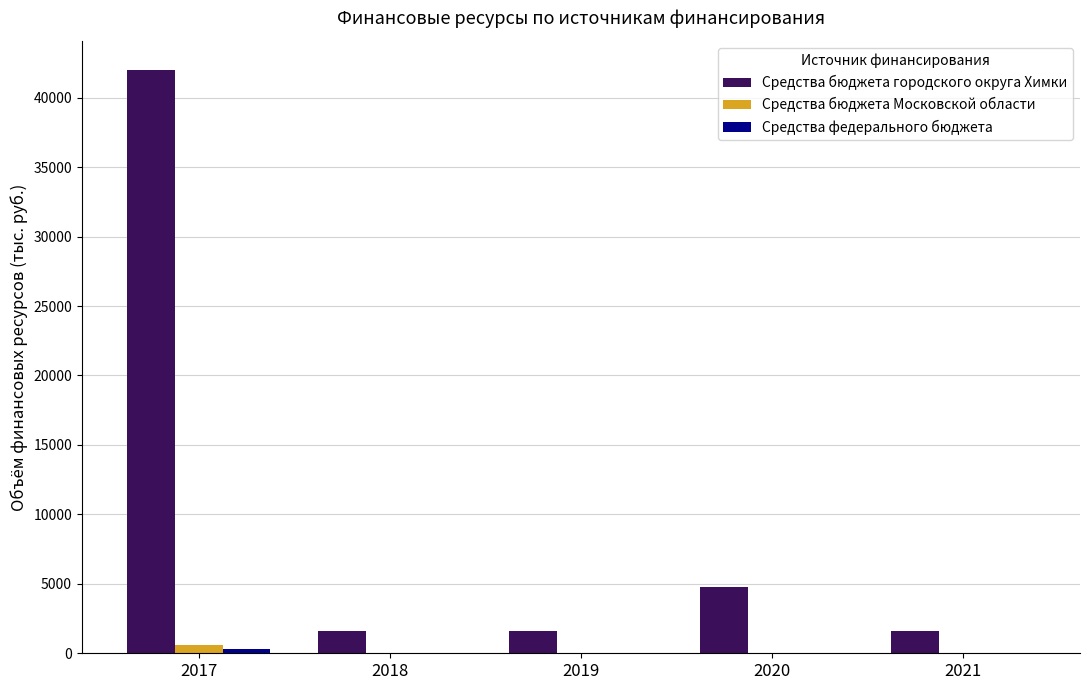

Does the chart contain stacked bars?

No